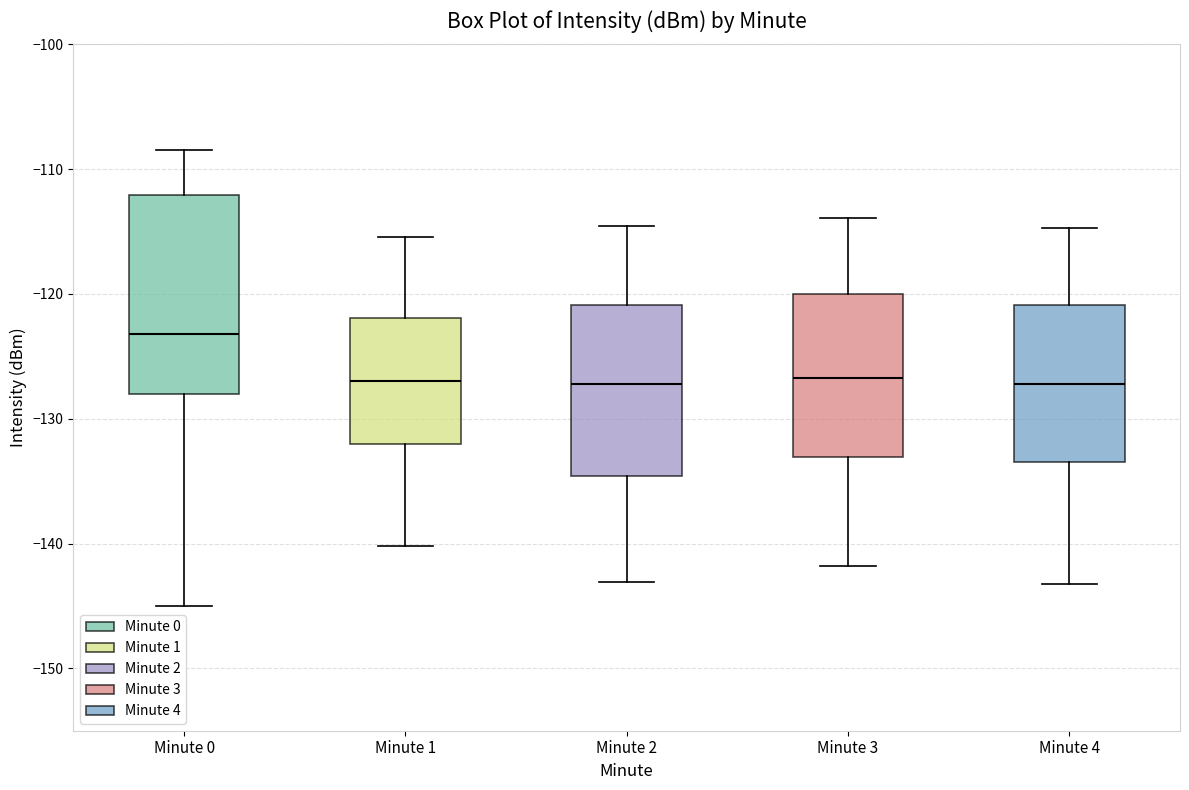

Where does the upper whisker of the box for Minute 2 end on the y-axis? The values are not printed on the chart, so give them approximately, as read against the axis.

-115